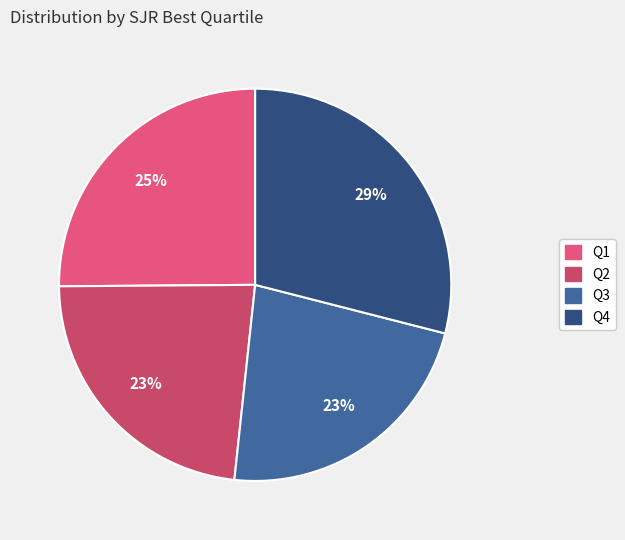

To the nearest percent, what percentage of the pie is Q3?

23%